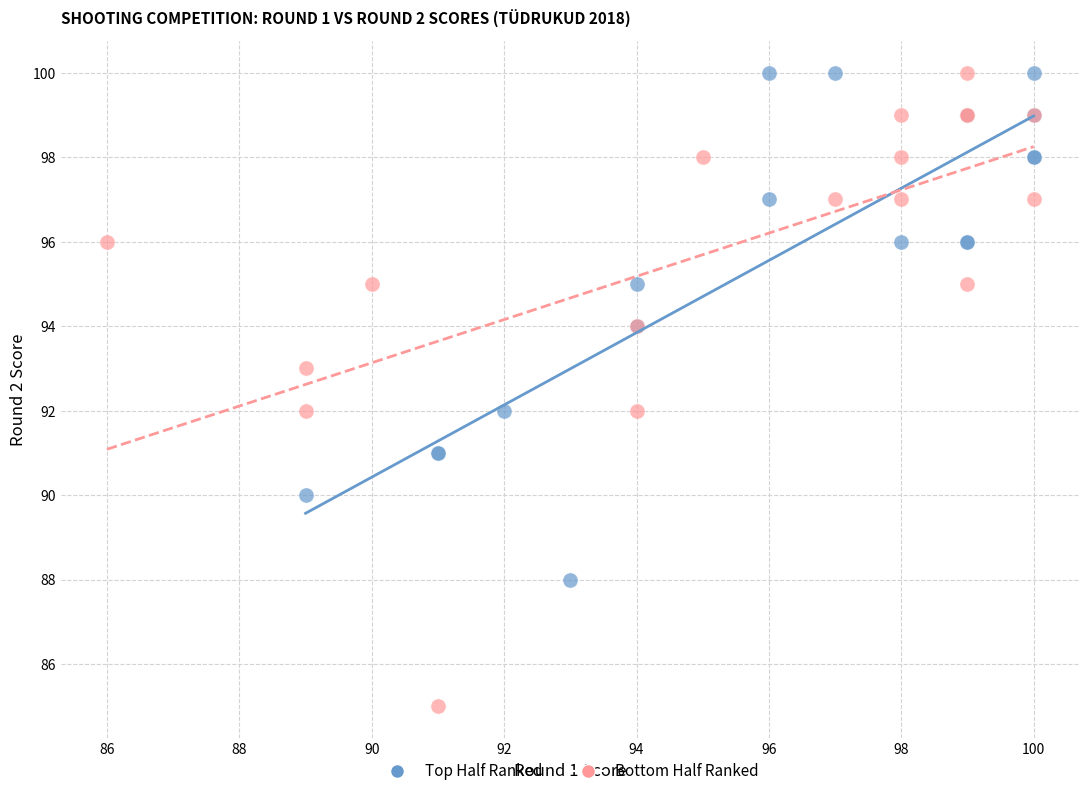

What are all the series names shown in the legend?

Top Half Ranked, Bottom Half Ranked